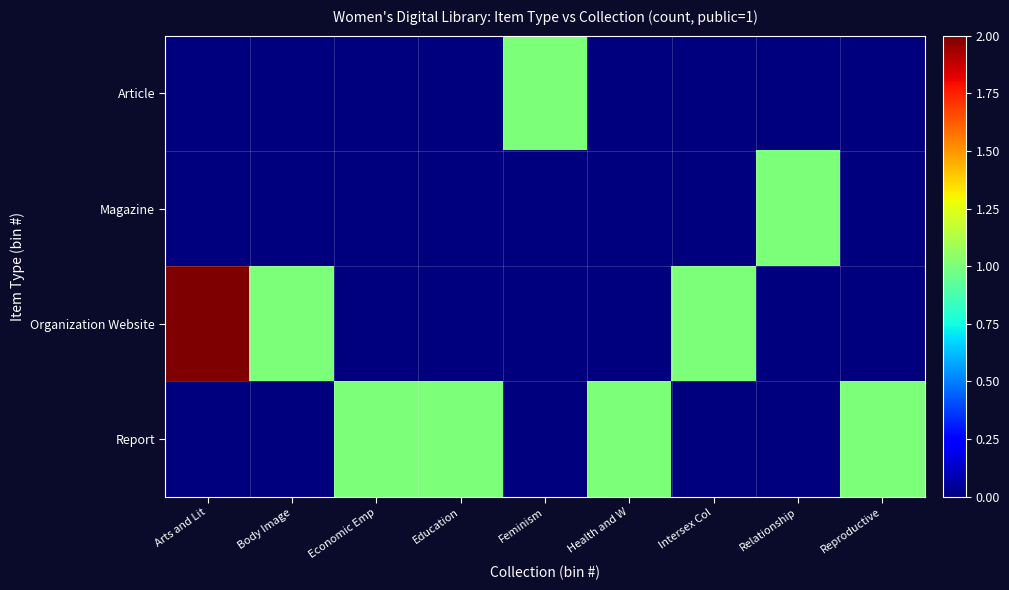

Reading left to right, list all the values displayed in this chart.

Article: Arts and Lit=0	Body Image=0	Economic Emp=0	Education=0	Feminism=1	Health and W=0	Intersex Col=0	Relationship=0	Reproductive=0
Magazine: Arts and Lit=0	Body Image=0	Economic Emp=0	Education=0	Feminism=0	Health and W=0	Intersex Col=0	Relationship=1	Reproductive=0
Organization Website: Arts and Lit=2	Body Image=1	Economic Emp=0	Education=0	Feminism=0	Health and W=0	Intersex Col=1	Relationship=0	Reproductive=0
Report: Arts and Lit=0	Body Image=0	Economic Emp=1	Education=1	Feminism=0	Health and W=1	Intersex Col=0	Relationship=0	Reproductive=1